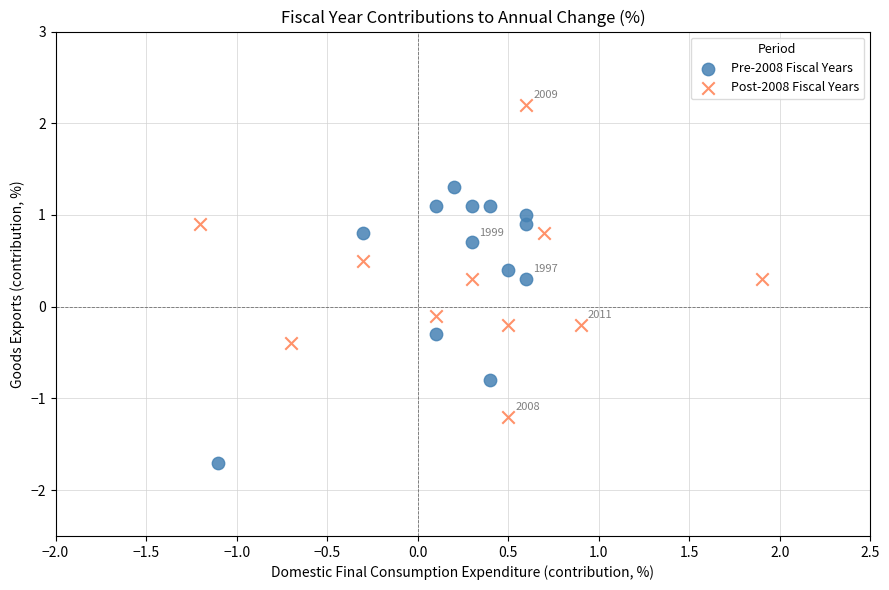

Which series reaches the maximum Y coordinate?

Post-2008 Fiscal Years